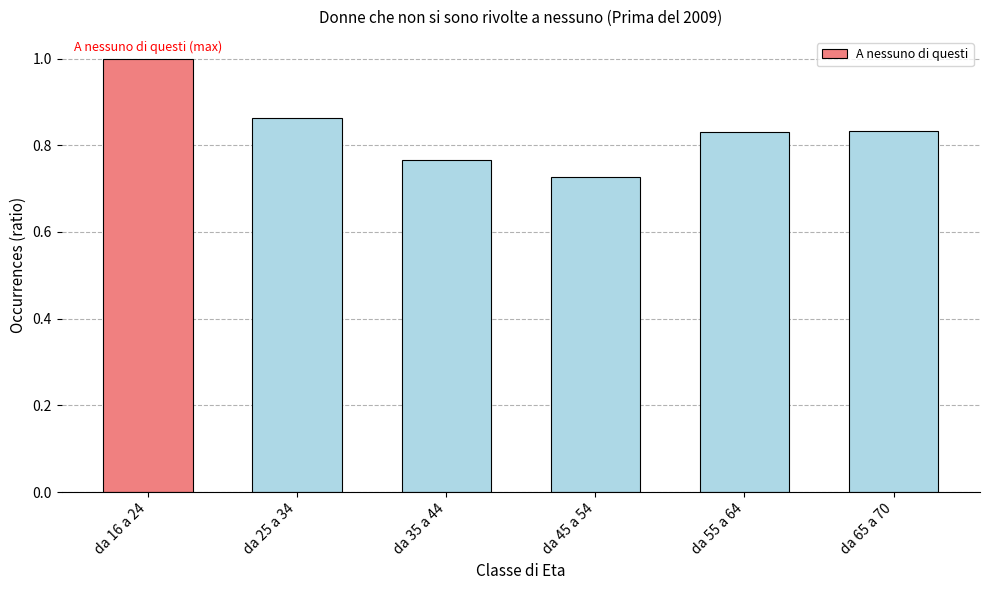

Which label corresponds to the smallest value in the chart?

da 45 a 54